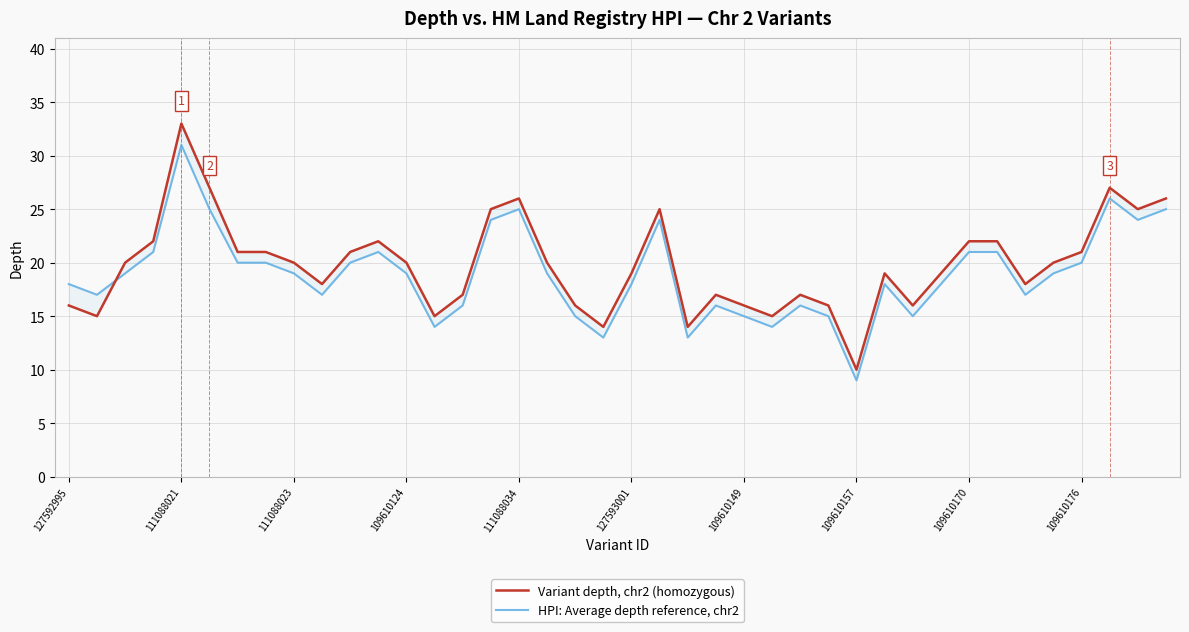

Which series has the largest range (max minus min)?

Variant depth, chr2 (homozygous)